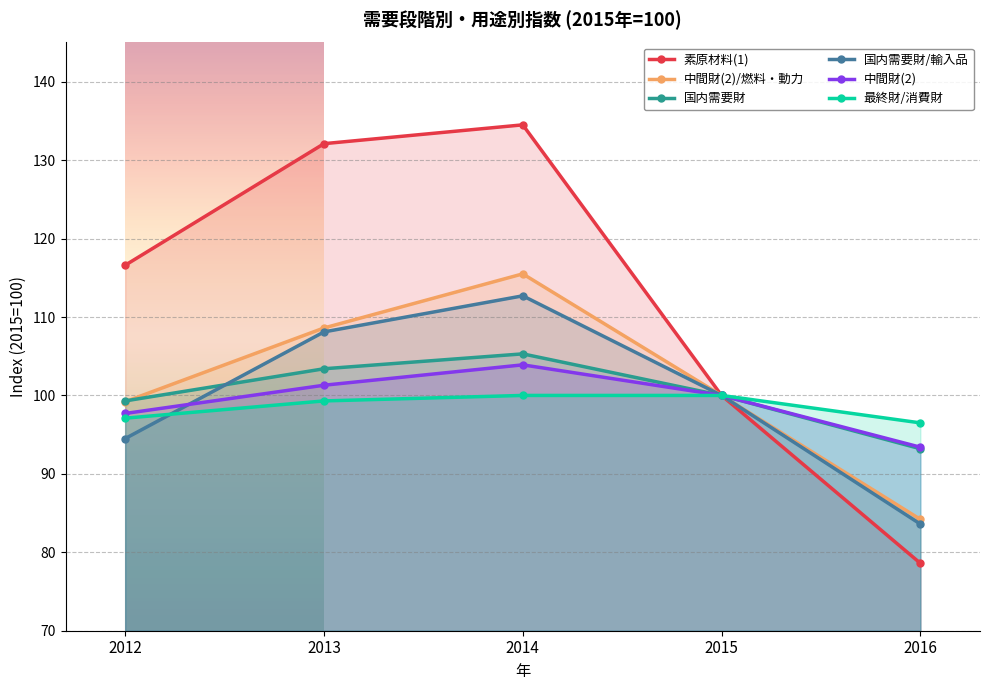

What value does the 最終財/消費財 series have at 2015?

100.0